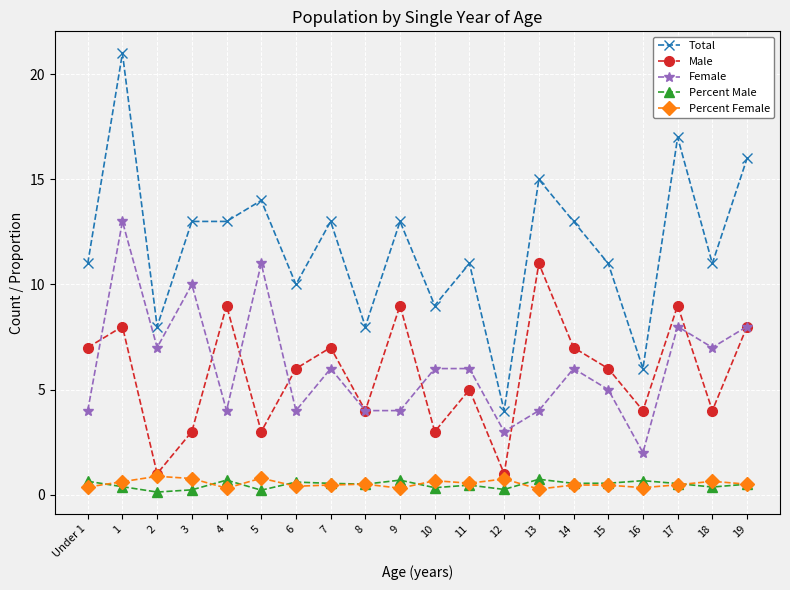

What is the label of the 2nd point from the right?

18